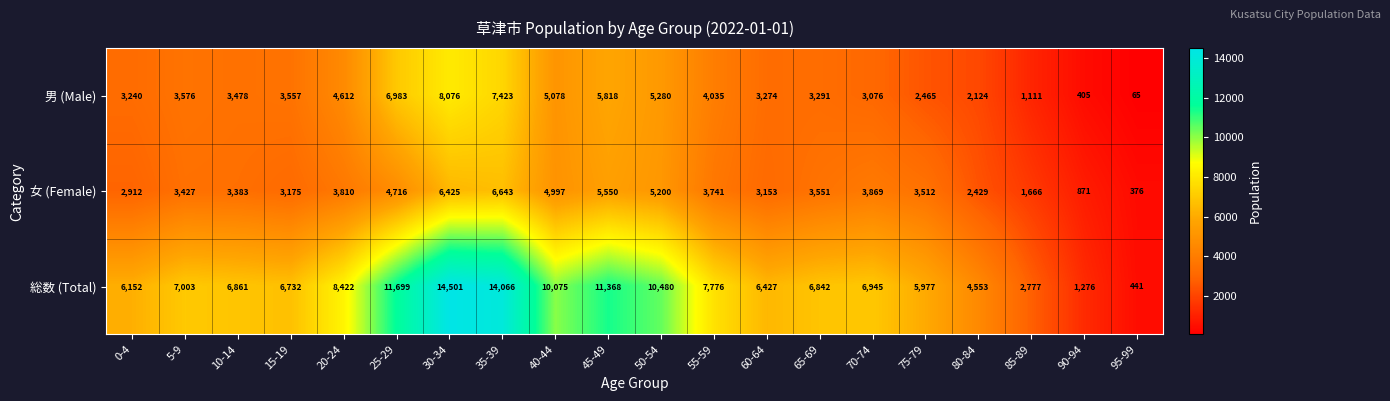

What is the approximate value of 総数 (Total) at 15-19, to the nearest 10?

6730